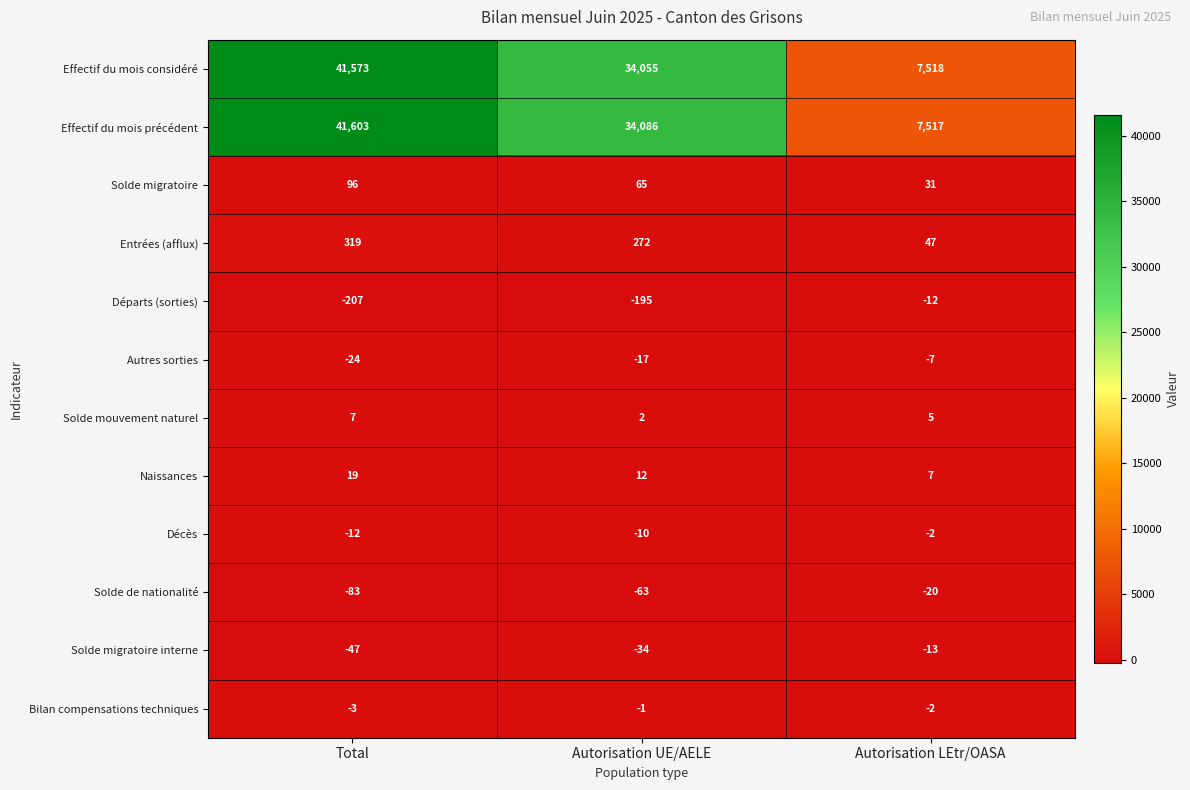

At which category is the sum across all series the highest?

Total